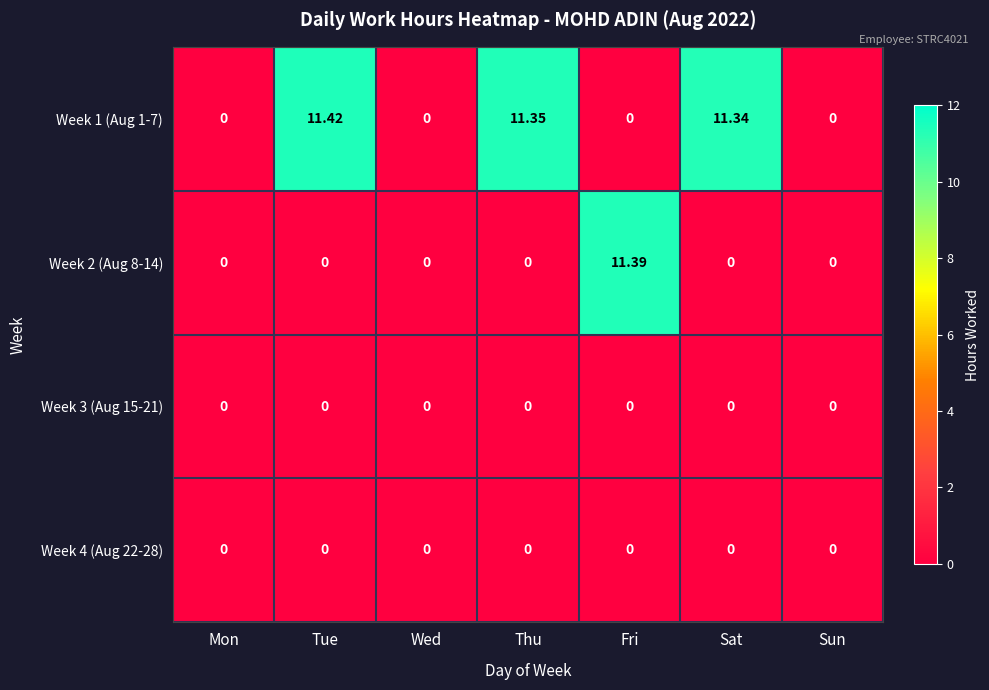

Which category has the highest value across all series?

Tue